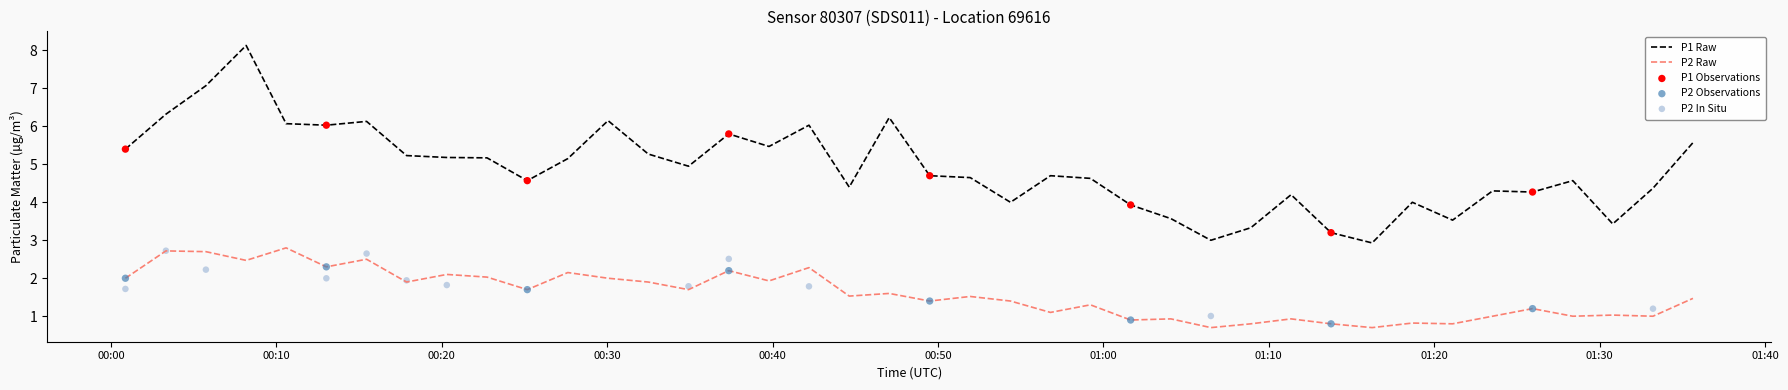

Which series contains the highest Y value?

P1